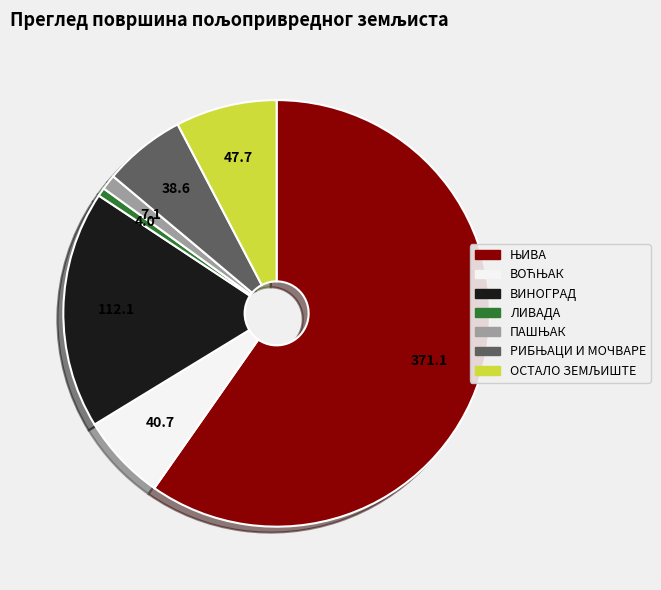

True or false: ЛИВАДА accounts for 11% of the total.

False